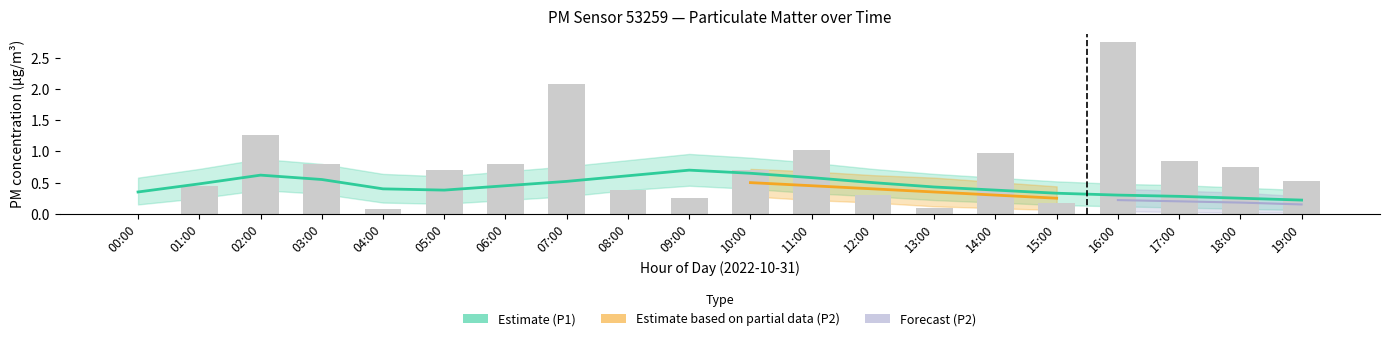

At which label does P1 reach its minimum?

19:00